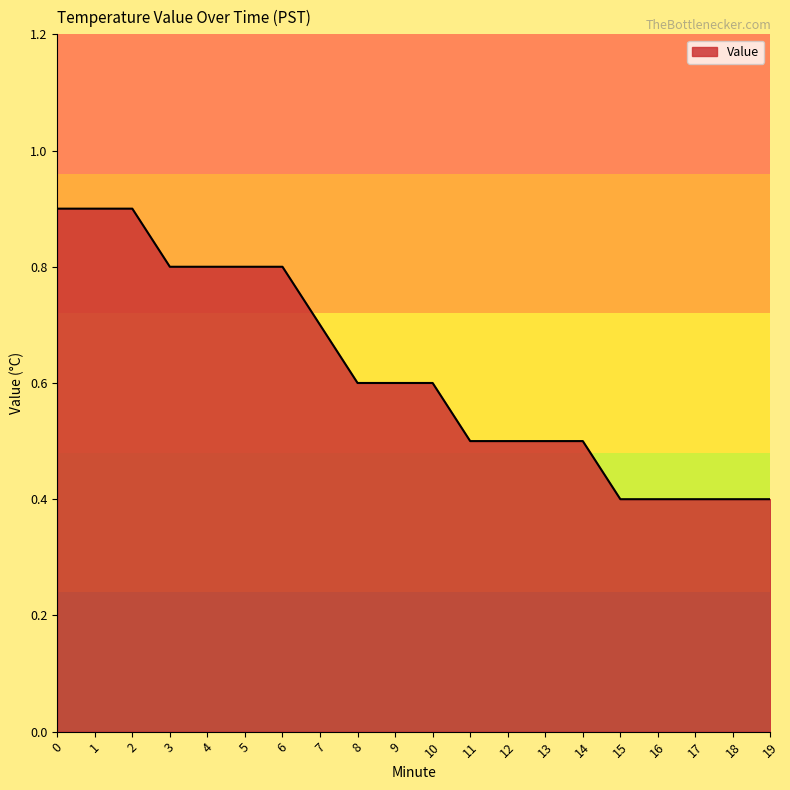

Reading left to right, extract all data points from this chart.

0=0.9	1=0.9	2=0.9	3=0.8	4=0.8	5=0.8	6=0.8	7=0.7	8=0.6	9=0.6	10=0.6	11=0.5	12=0.5	13=0.5	14=0.5	15=0.4	16=0.4	17=0.4	18=0.4	19=0.4